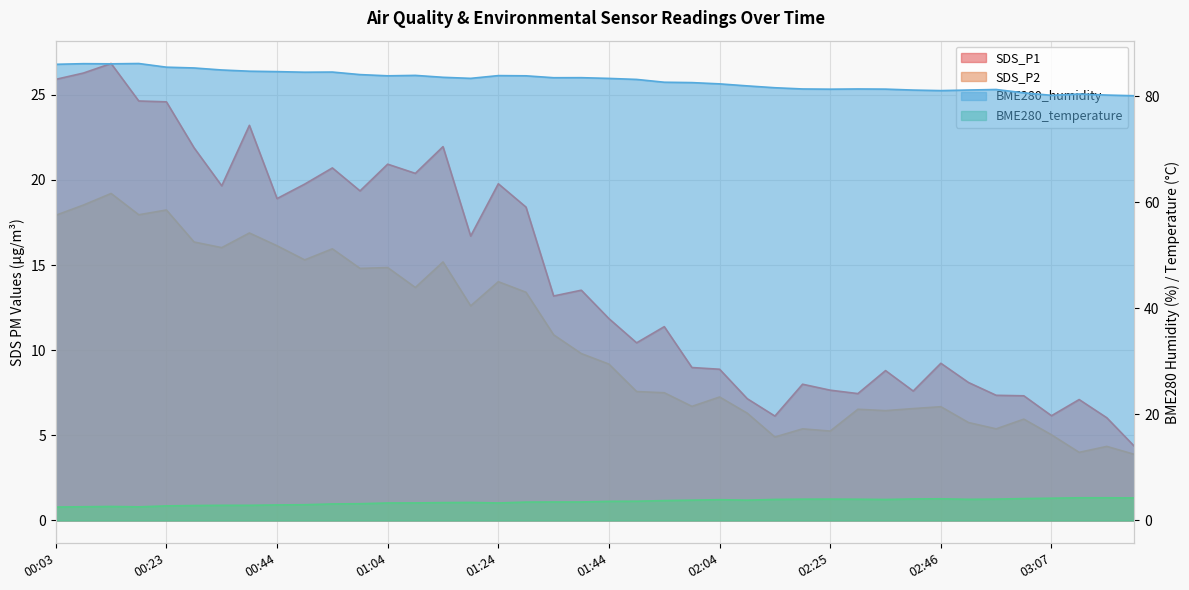

What is the difference between the SDS_P2 values at 00:29 and 02:20?

11.0